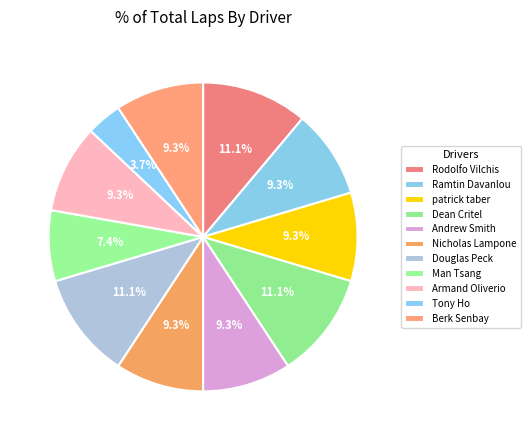

Combined, do Dean Critel and Armand Oliverio account for over 50%?

No